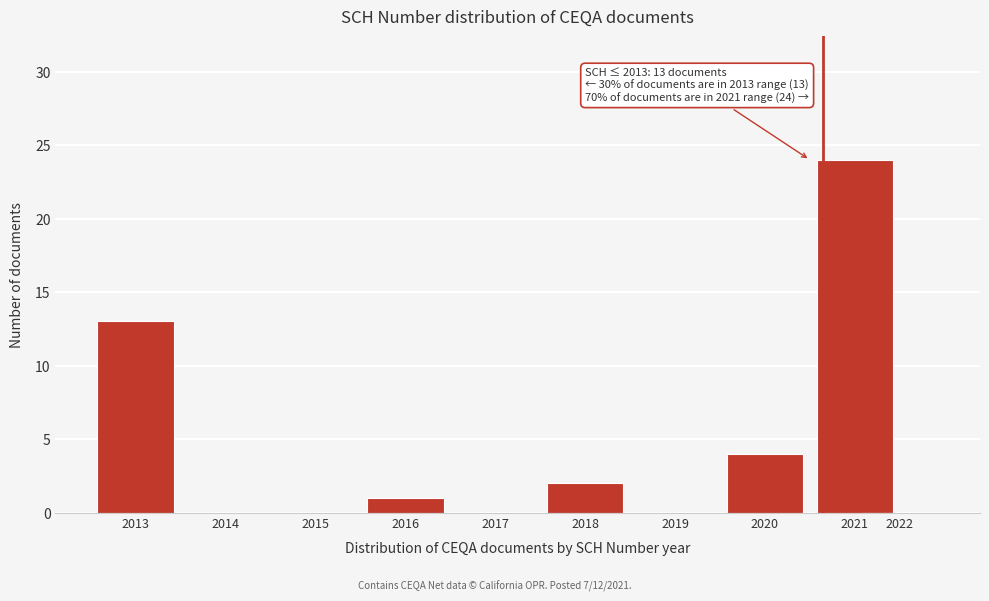

Reading left to right, extract all data points from this chart.

2013=13	2014=0	2015=0	2016=1	2017=0	2018=2	2019=0	2020=4	2021=24	2022=0